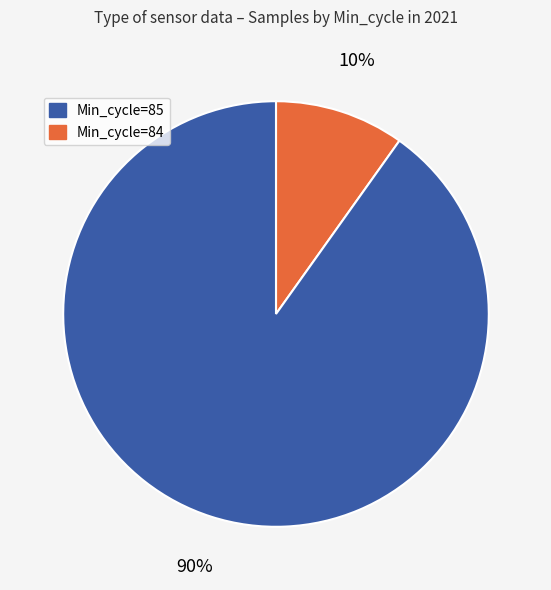

To the nearest percent, what is the average slice percentage?

50%